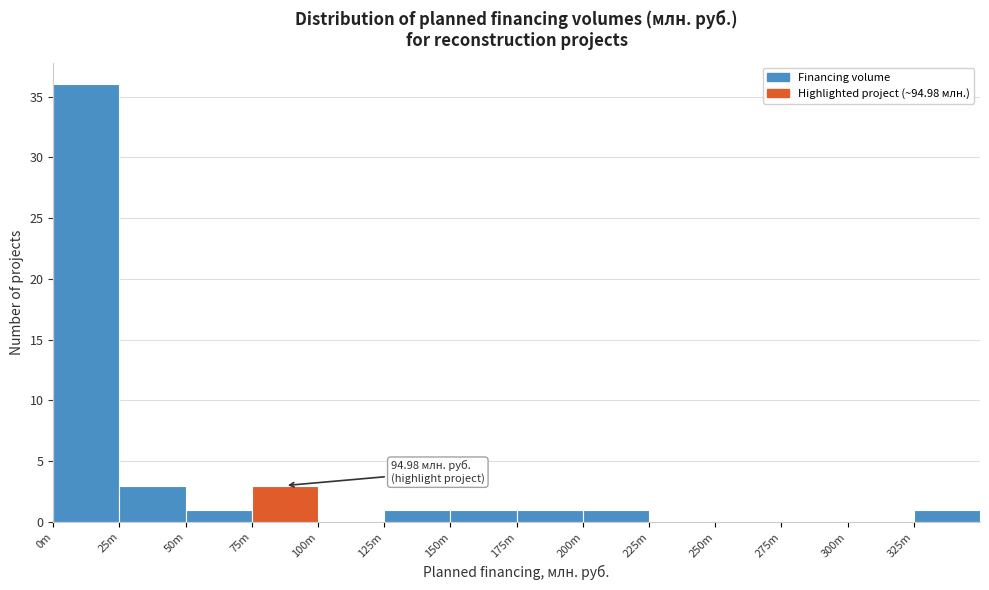

Reading left to right, transcribe all the data shown in this chart.

0m=36	25m=3	50m=1	75m=3	100m=0	125m=1	150m=1	175m=1	200m=1	225m=0	250m=0	275m=0	300m=0	325m=1